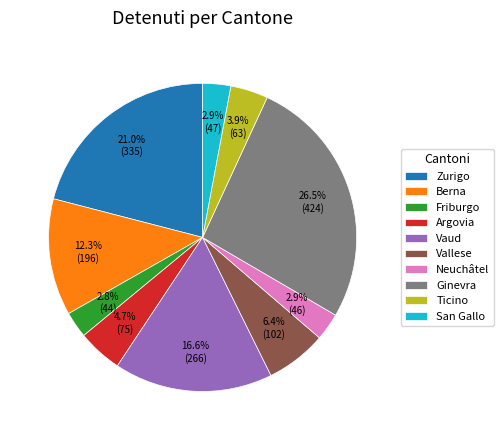

Which slice is the largest?

Ginevra